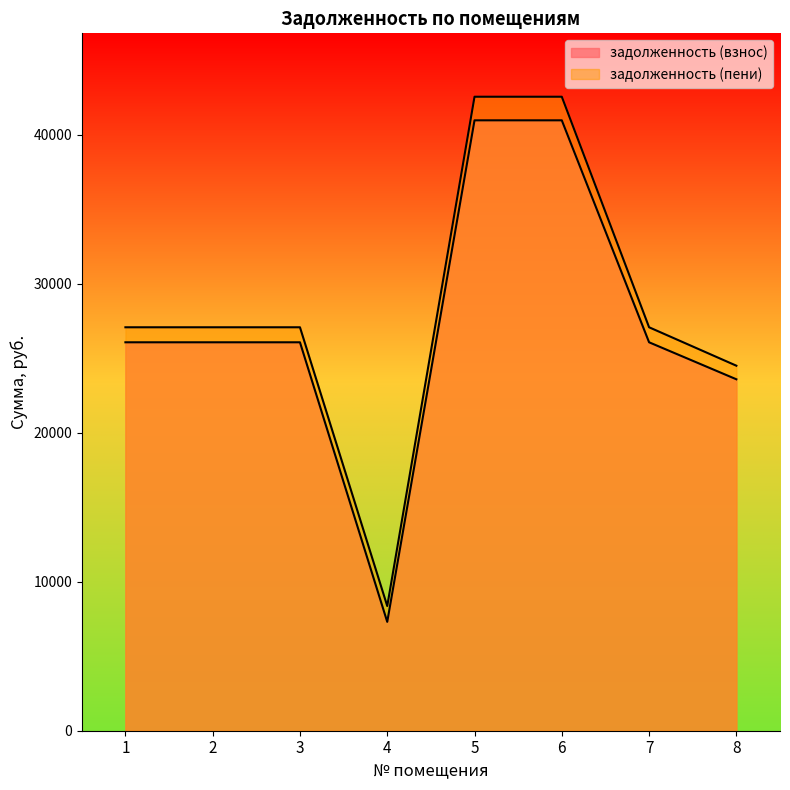

What is the spread (max minus min) of values at 6?

1584.0